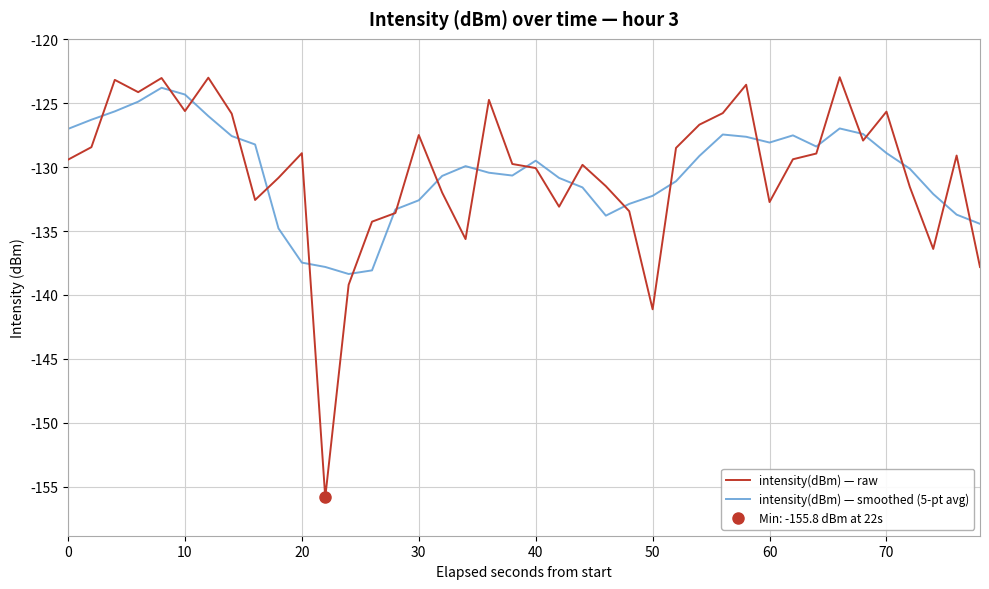

What is the difference between the maximum and second lowest values in the intensity(dBm) — raw series?

18.1